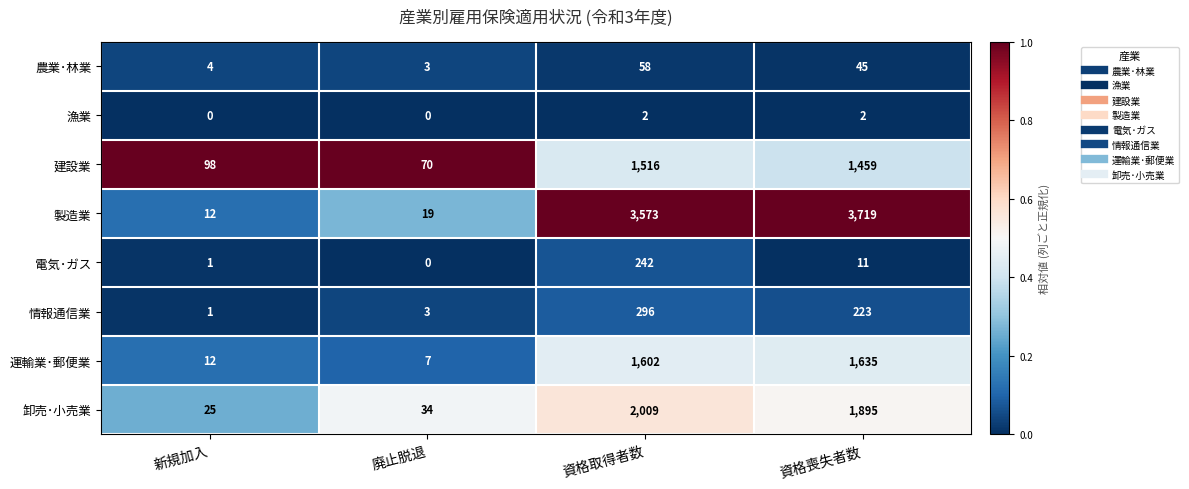

Rank the series at 資格喪失者数 from lowest to highest value.

漁業, 電気･ガス, 農業･林業, 情報通信業, 建設業, 運輸業･郵便業, 卸売･小売業, 製造業